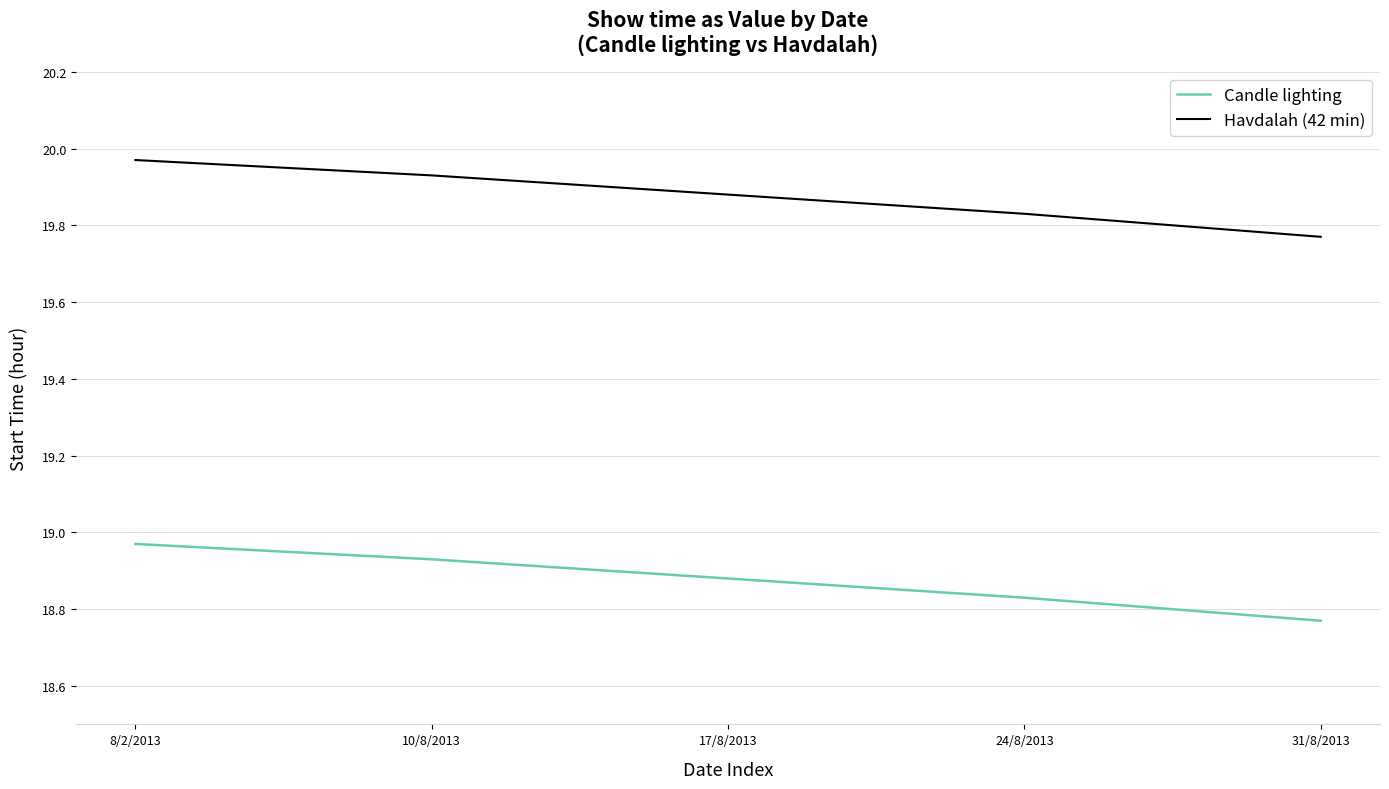

At which label is Candle lighting closest to 18?

31/8/2013